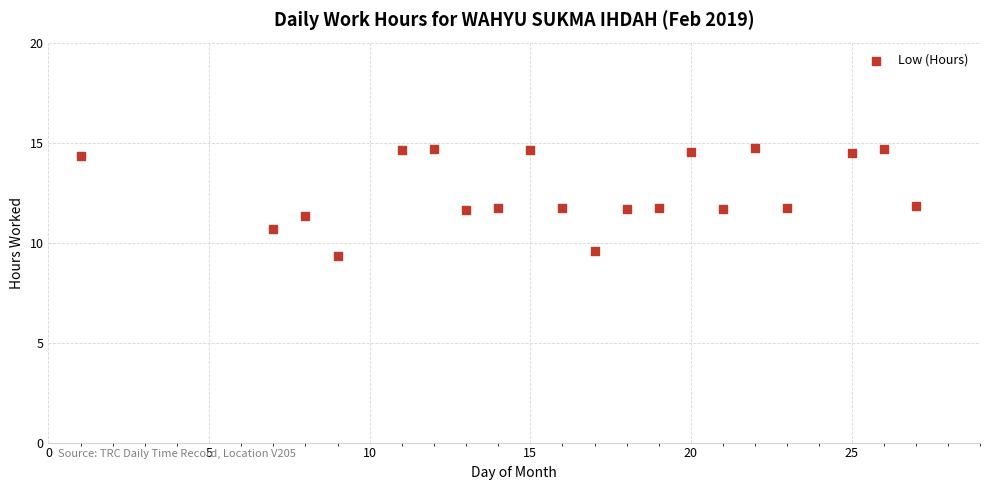

What is the range of X values (max minus min)?

26.0